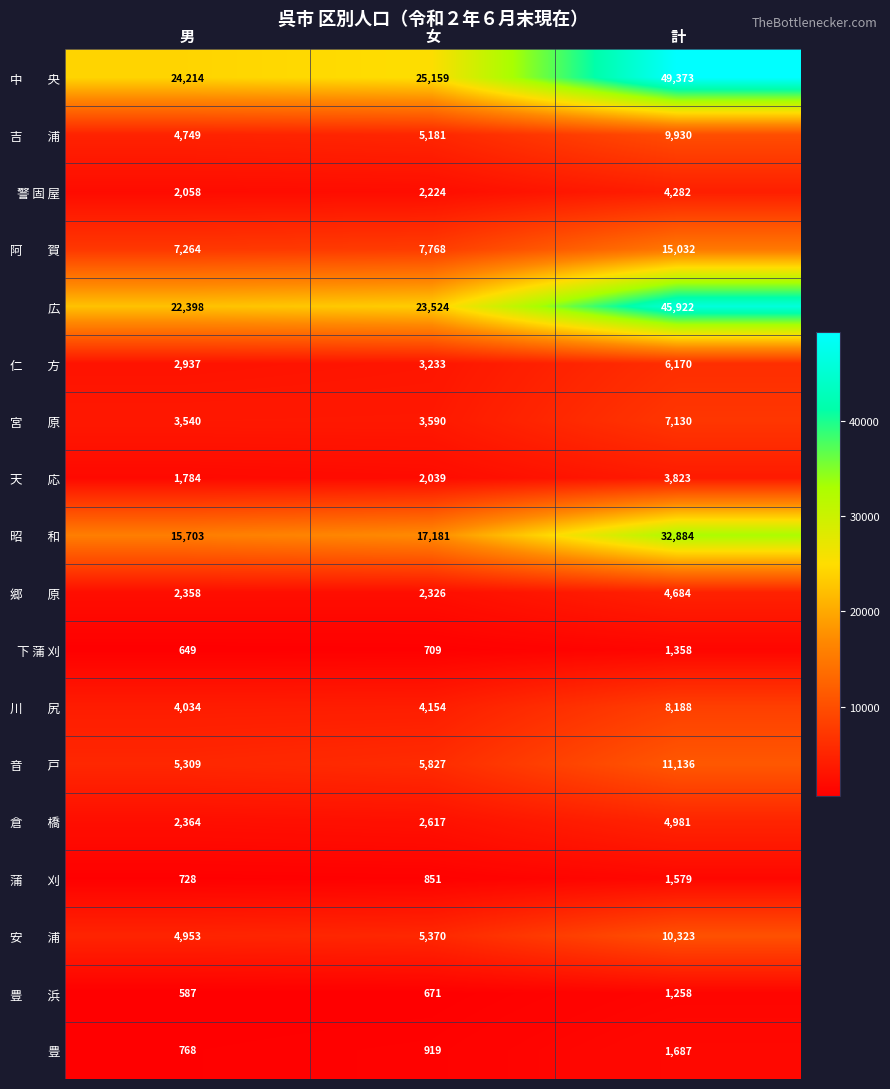

Count the number of categories in the chart.

3